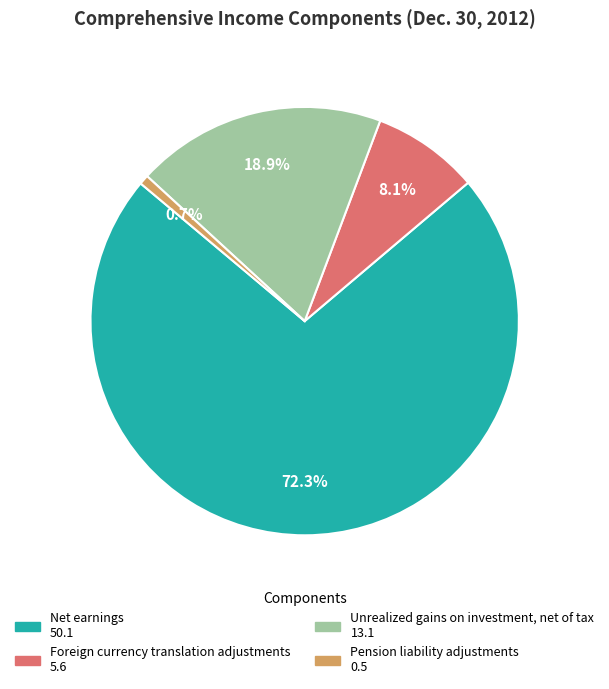

Between Foreign currency translation adjustments and Pension liability adjustments, which is larger?

Foreign currency translation adjustments